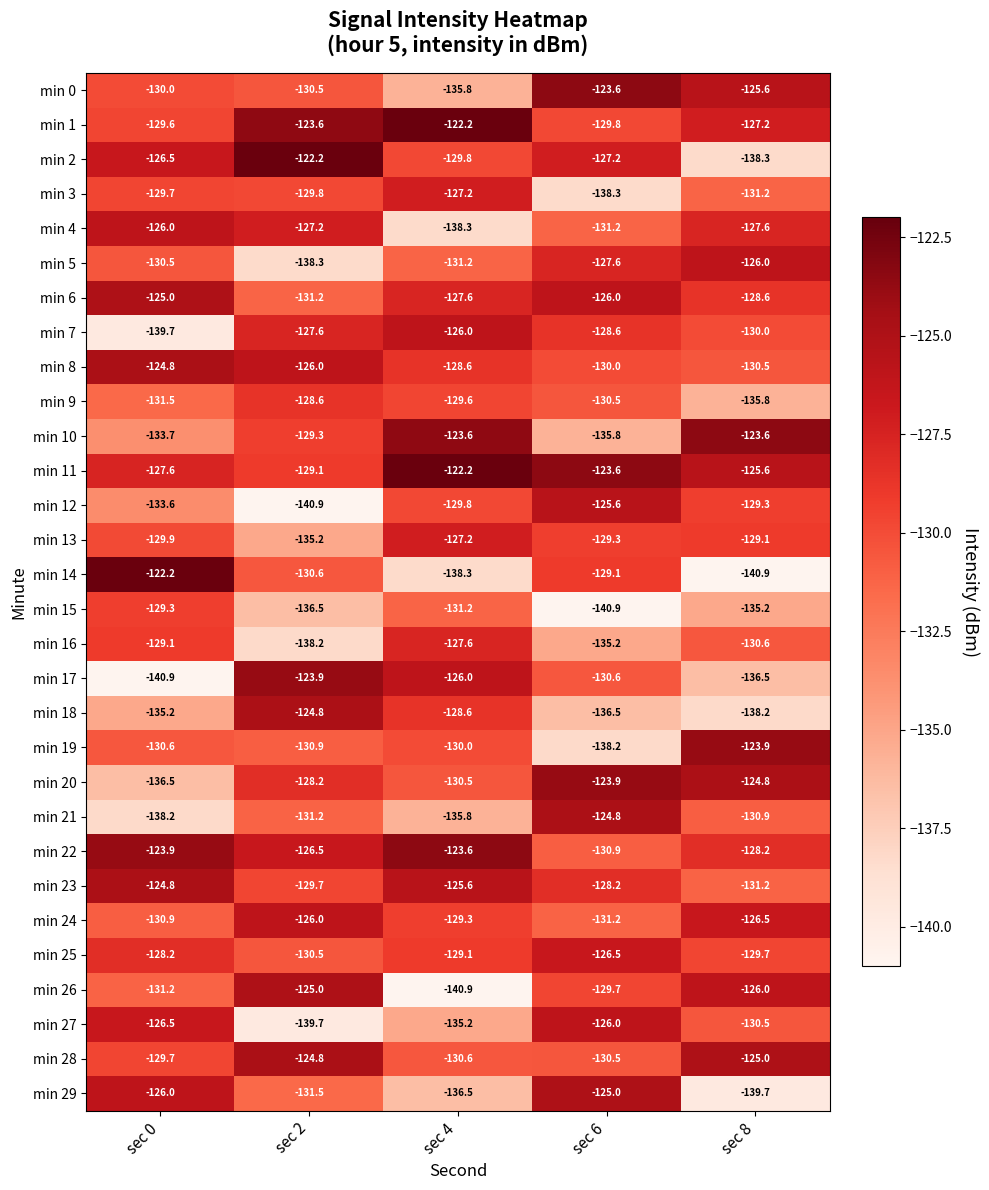

How many data points in min 26 are less than -129?

3